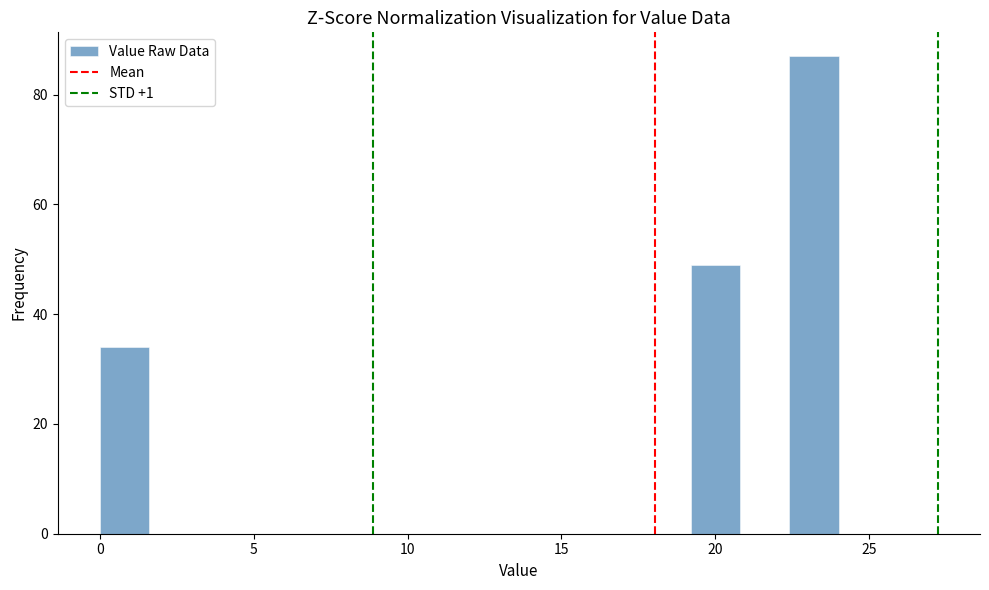

Read against the x-axis, roughly where is the centre of the tallest bar?

23.0